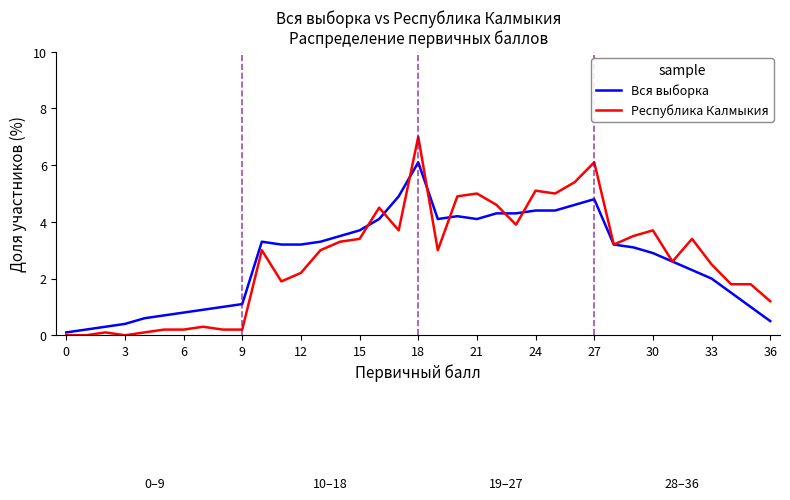

What is the maximum value for Республика Калмыкия?

7.0